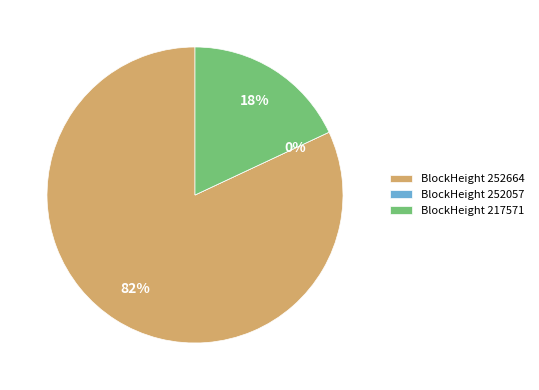

To the nearest percent, what portion does 217571 represent?

18%